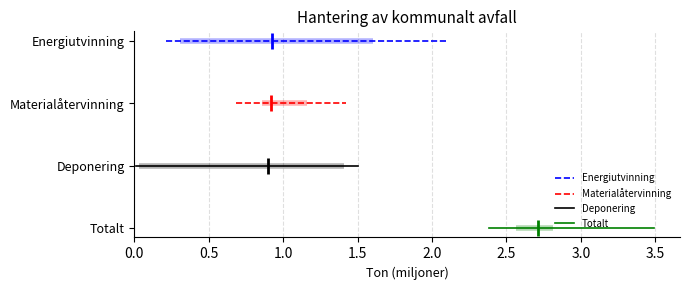

What is the total value across all series at 0.5?

6